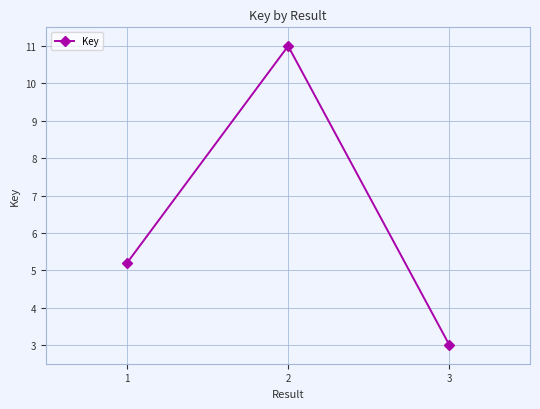

Reading right to left, list all the values displayed in this chart.

3.0	11.0	5.2